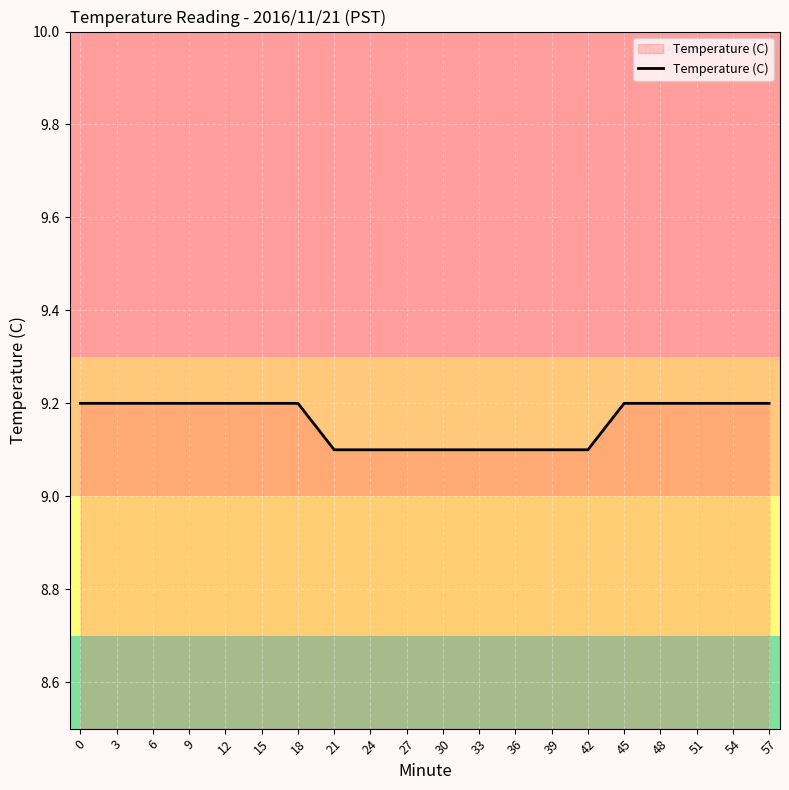

What is the average value?

9.2